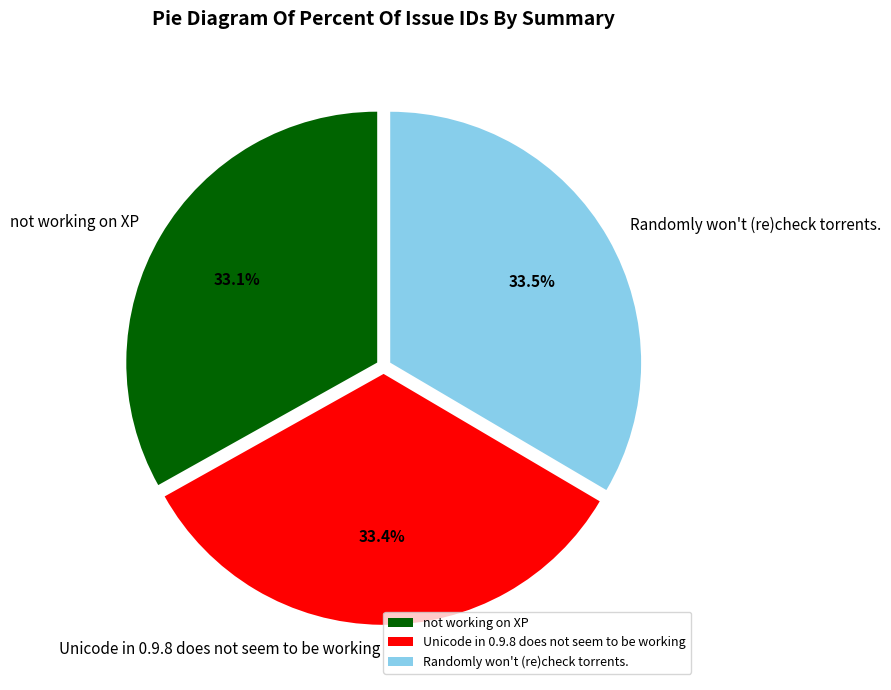

What portion of the pie excludes Unicode in 0.9.8 does not seem to be working?

66.6%